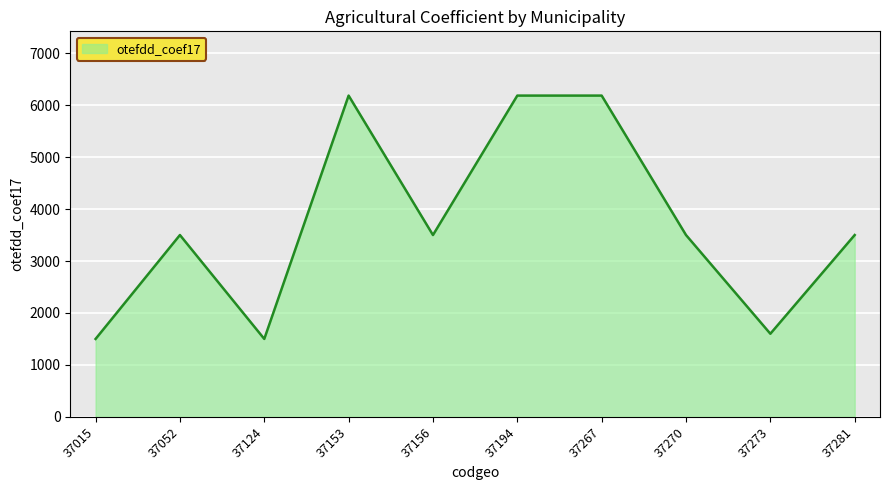

What is the change in value from 37153 to 37156?

-2684